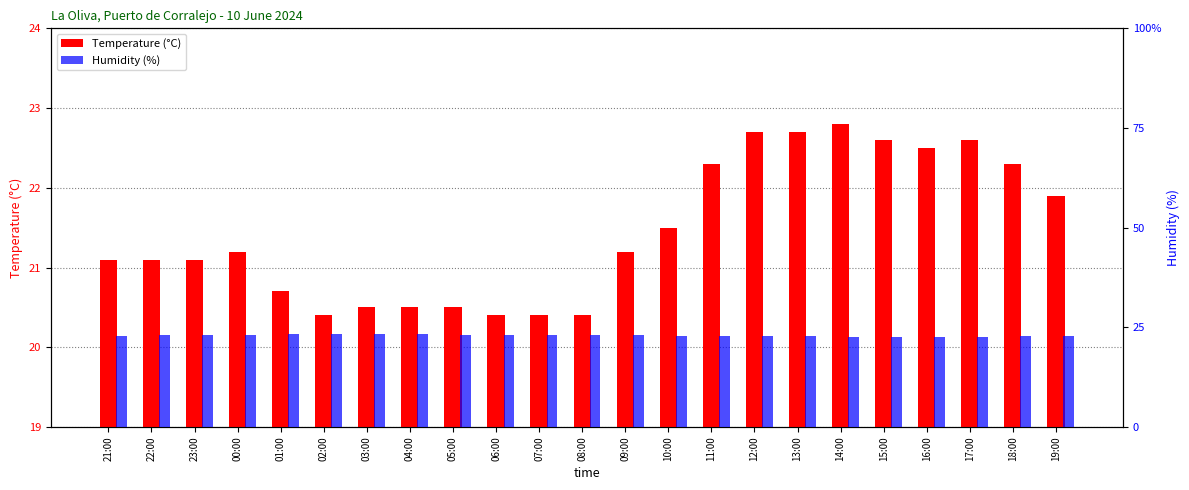

True or false: Humidity (%) has a value of 31.1 at 10:00.

False